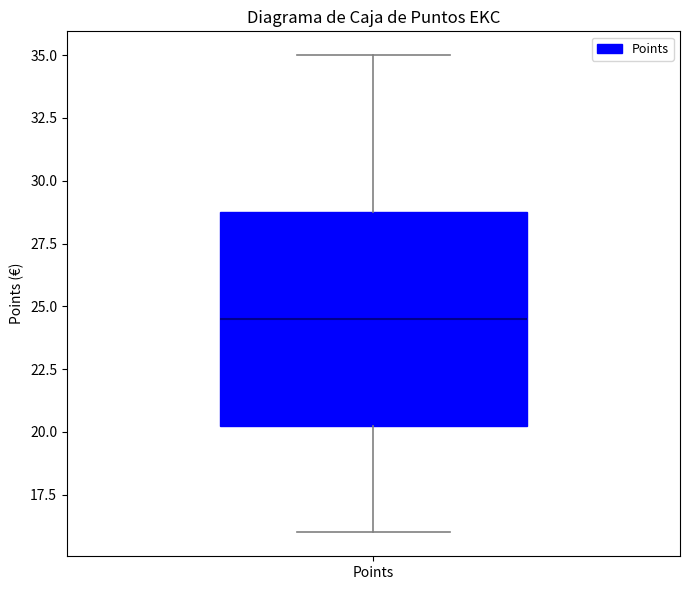

Read this box plot against the y-axis: the position of the median line, the range covered by the box, and the ends of both whiskers. The values are not printed on the chart, so give them approximately, as read against the axis.

median 24.5, box 20.5 to 29.0, whiskers 16.0 to 35.0